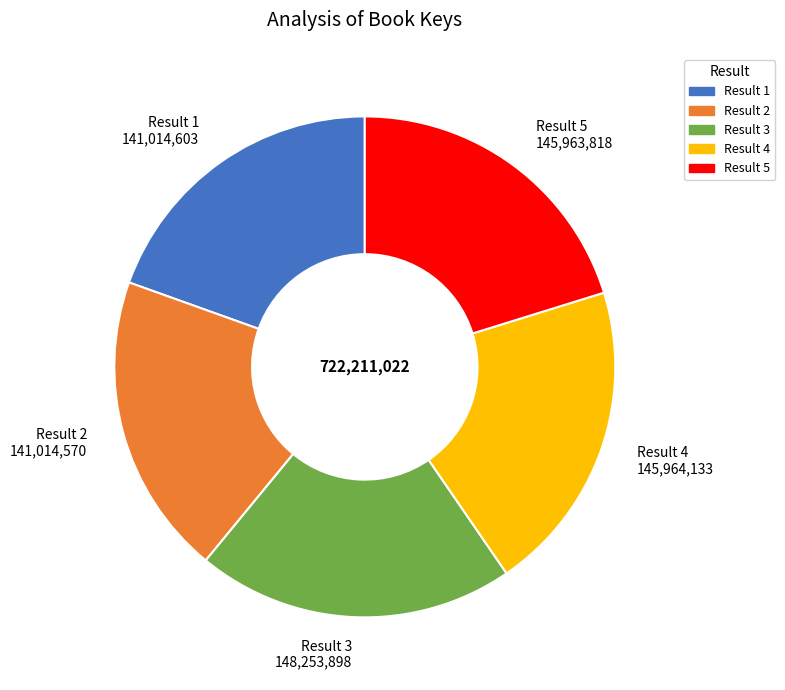

Count the number of slices in the pie.

5